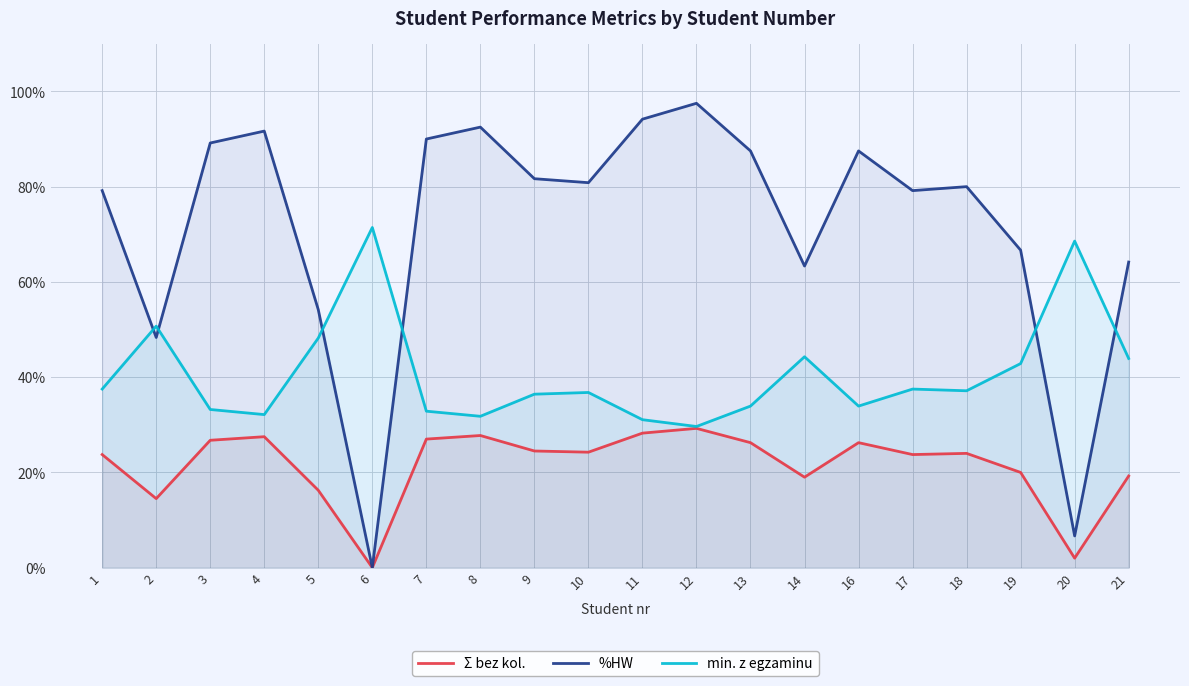

How many times do %HW and min. z egzaminu cross each other?

6